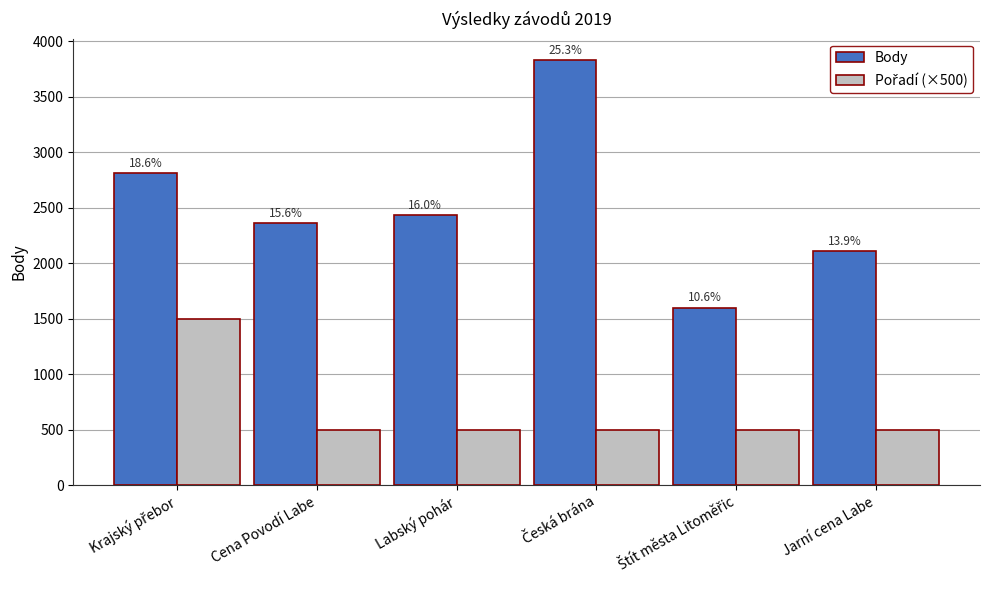

The value of Body at Štít města Litoměřic is 1600. True or false?

True